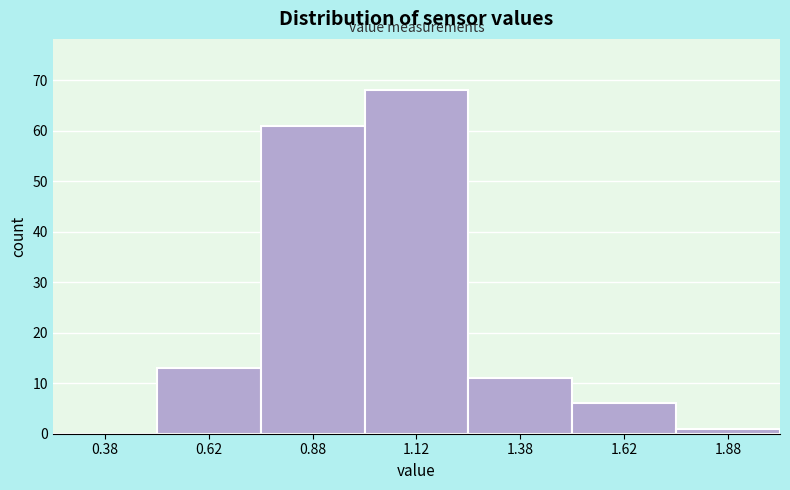

Which range on the x-axis has the tallest bar?

1.00 to 1.25